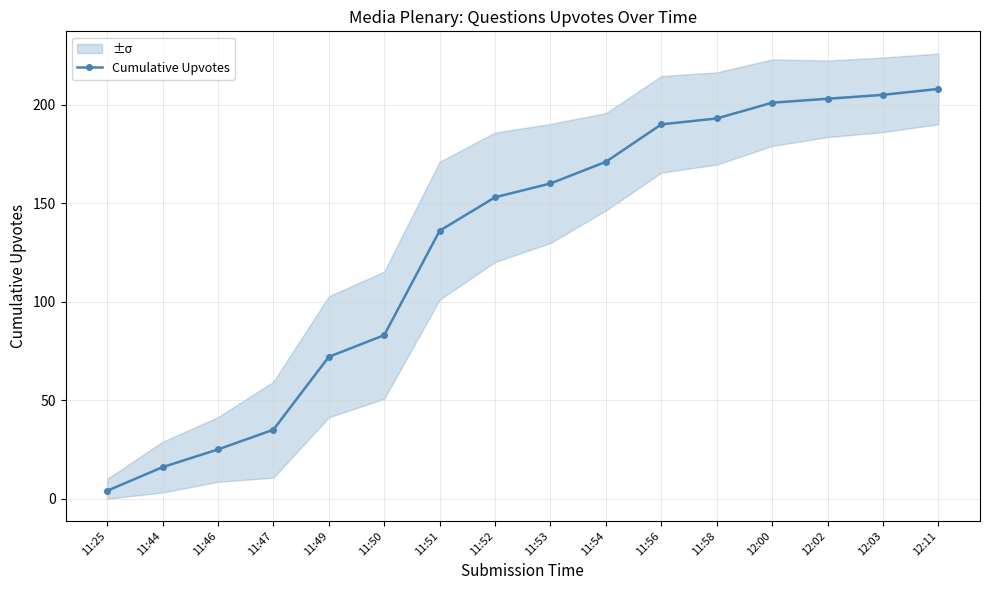

Reading left to right, what are all the values shown in this chart?

11:25=4	11:44=16	11:46=25	11:47=35	11:49=72	11:50=83	11:51=136	11:52=153	11:53=160	11:54=171	11:56=190	11:58=193	12:00=201	12:02=203	12:03=205	12:11=208